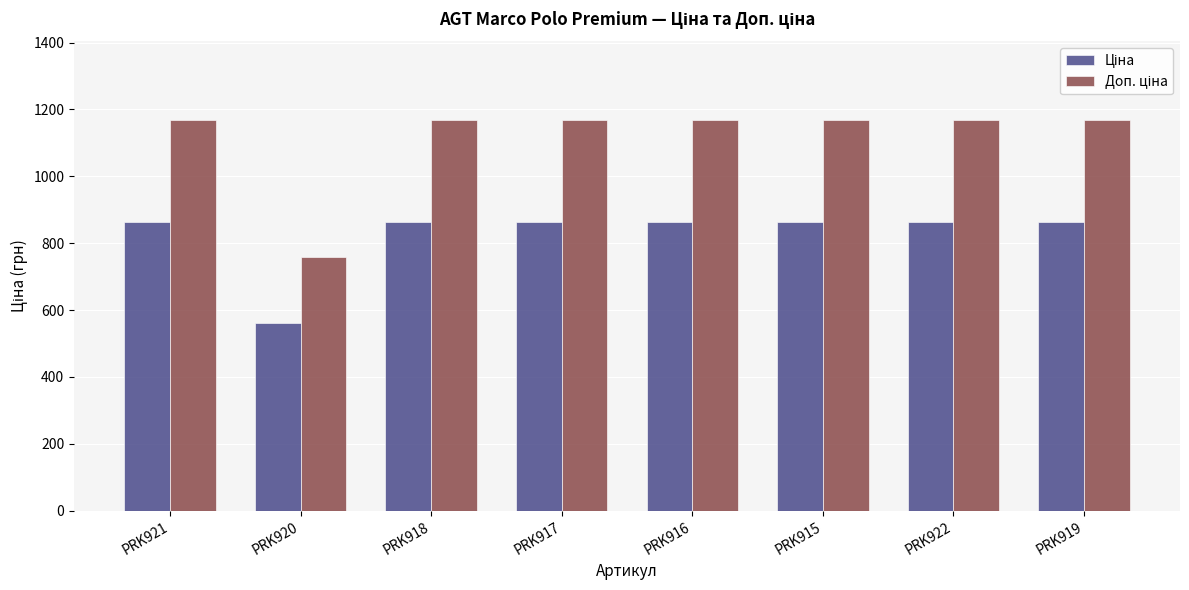

What is the total value across all series at PRK920?

1320.8